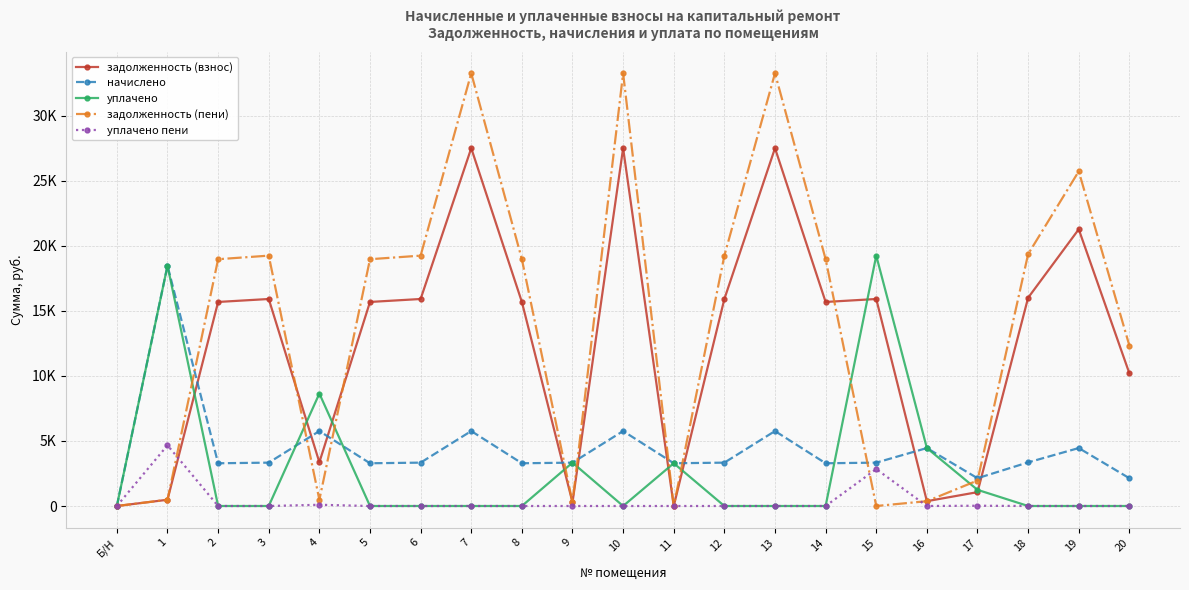

What are all the series names shown in the legend?

задолженность (взнос), начислено, уплачено, задолженность (пени), уплачено пени